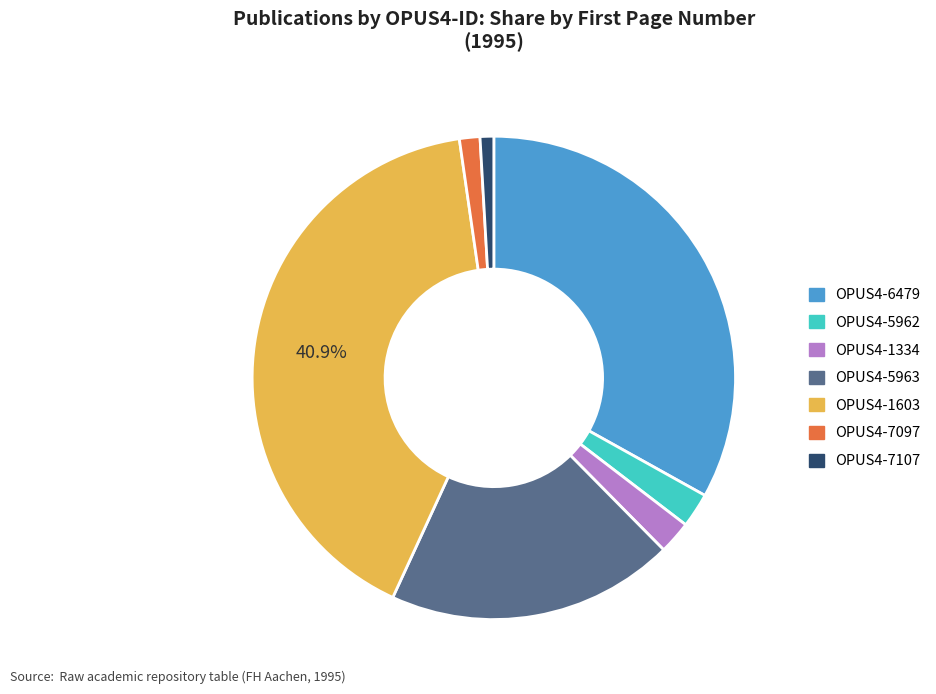

Which slice is the largest?

OPUS4-1603